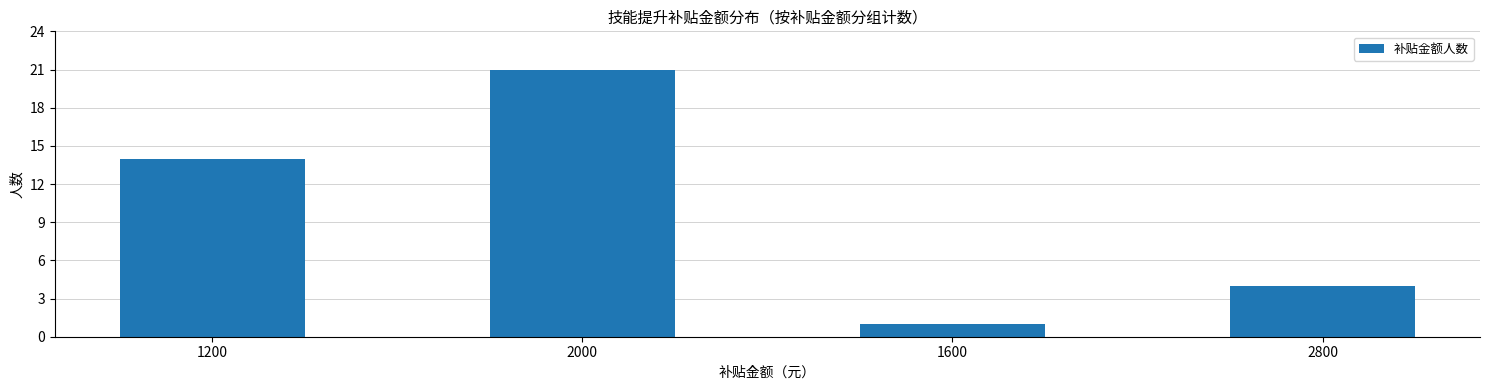

What value does the data have at 1200?

14